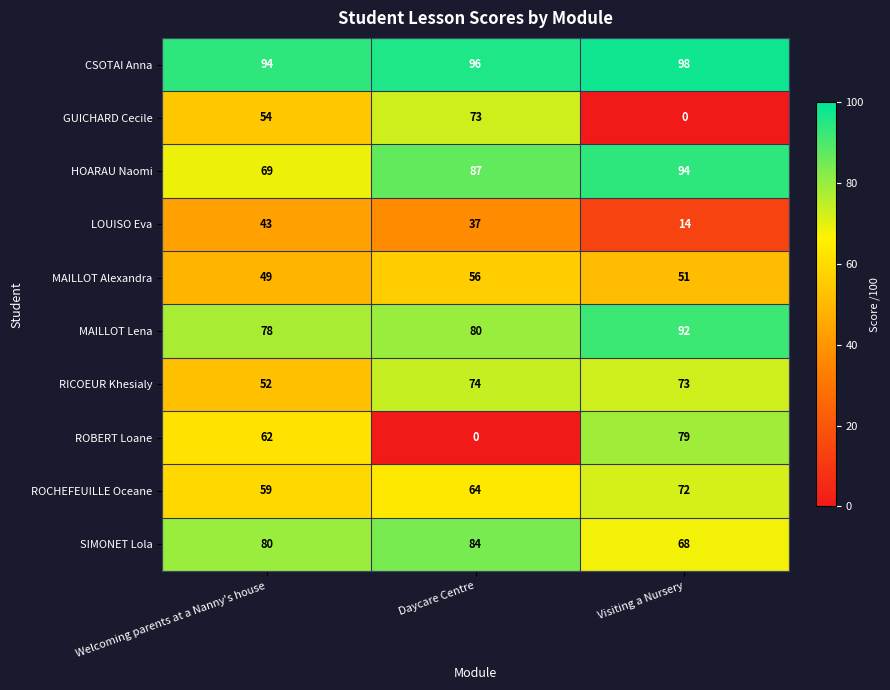

Is it true that ROCHEFEUILLE Oceane equals 48 at Visiting a Nursery?

False